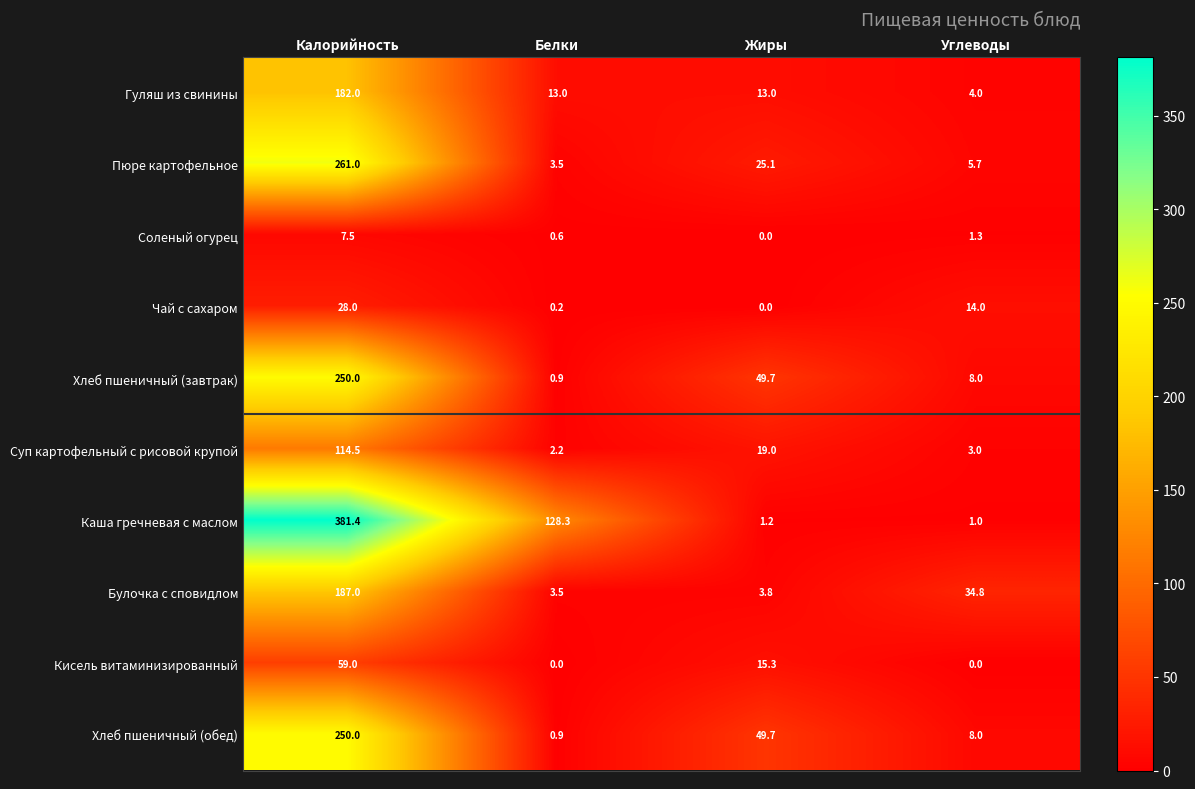

Count the number of data series in this chart.

10